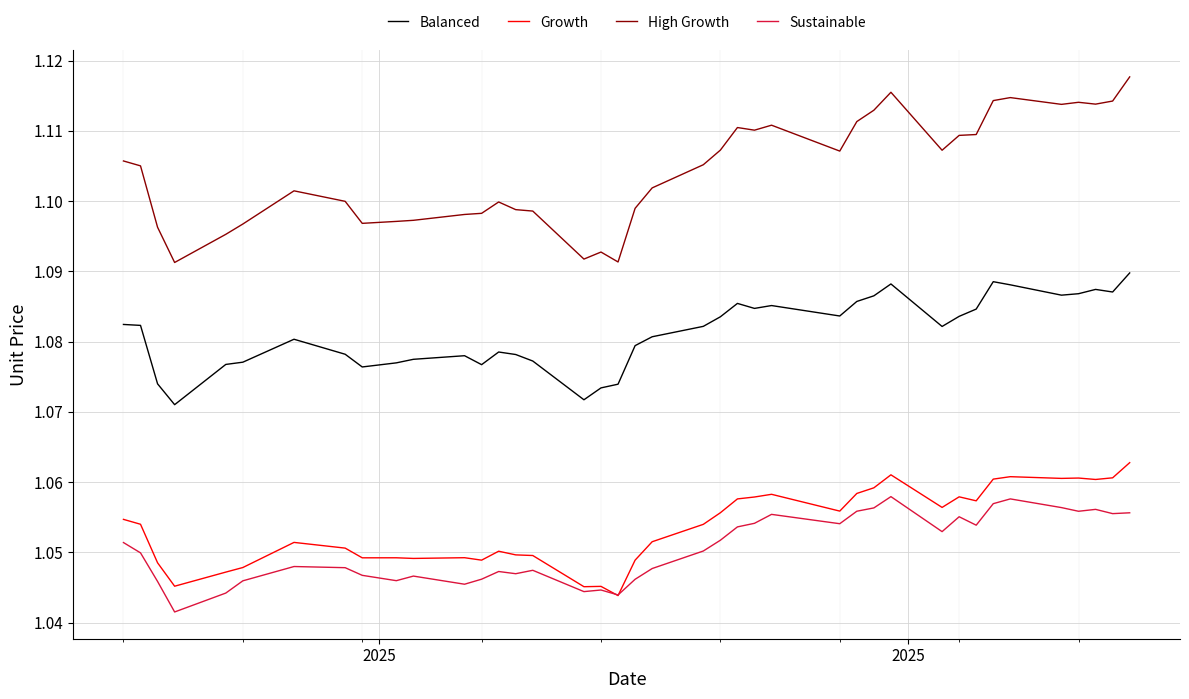

List the series in order of their peak value, highest first.

High Growth, Balanced, Growth, Sustainable